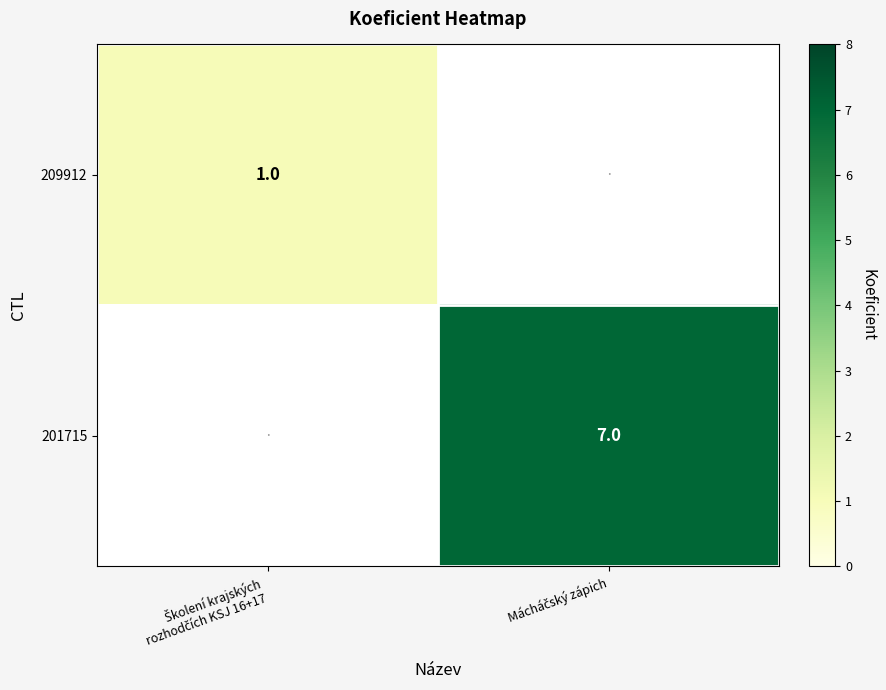

Between Školení krajských
rozhodčích KSJ 16+17 and Mácháčský zápich, which is larger?

Mácháčský zápich